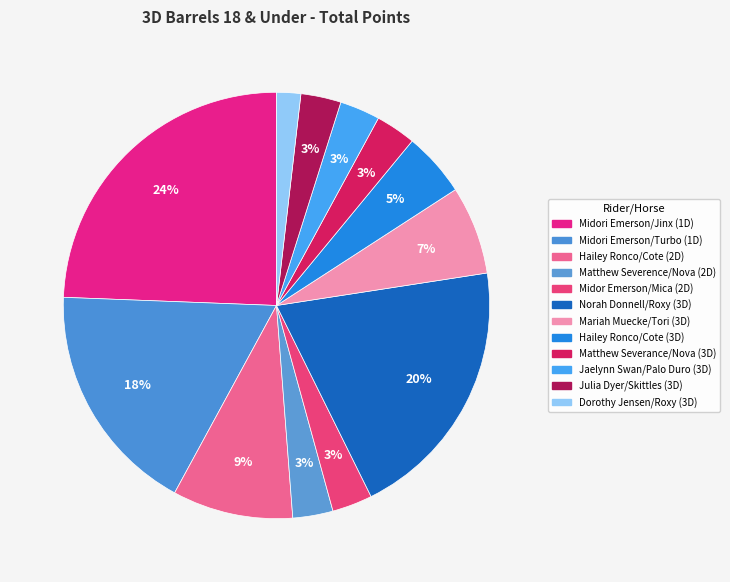

What is the largest slice in the pie chart?

Midori Emerson/Jinx (1D)